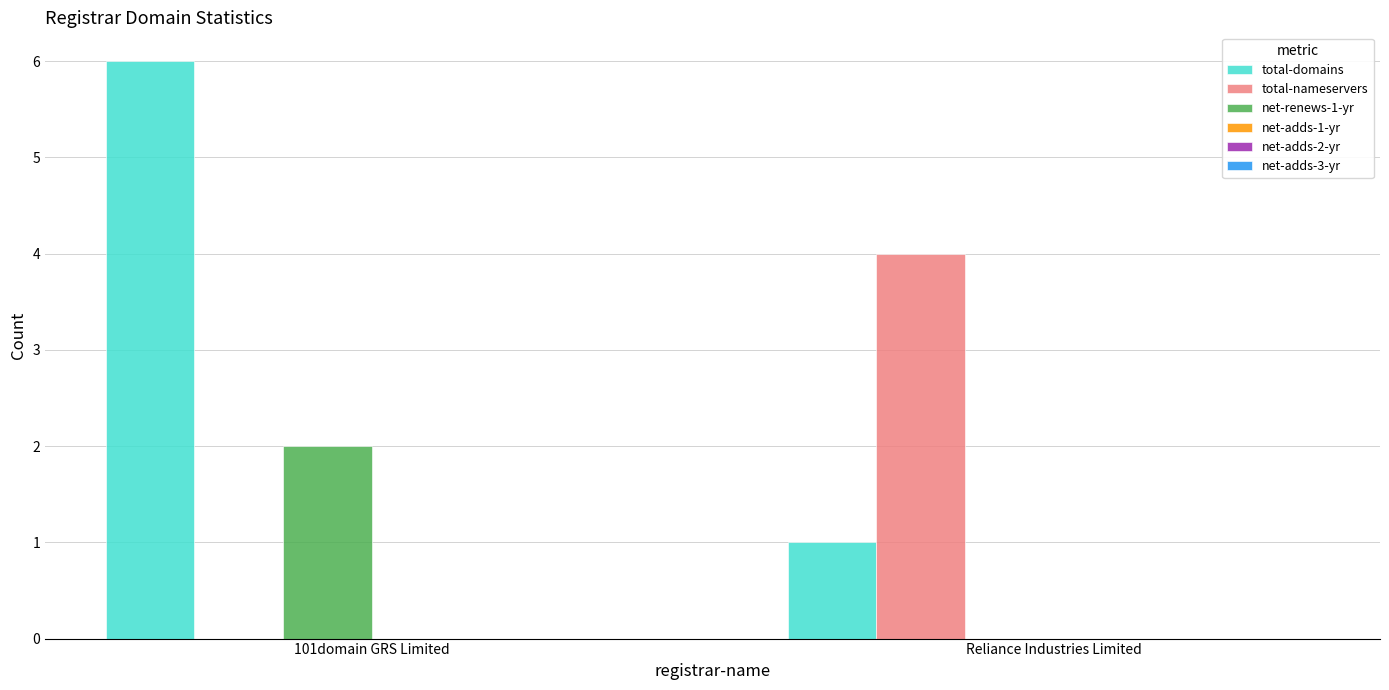

Which category has the highest value across all series?

101domain GRS Limited